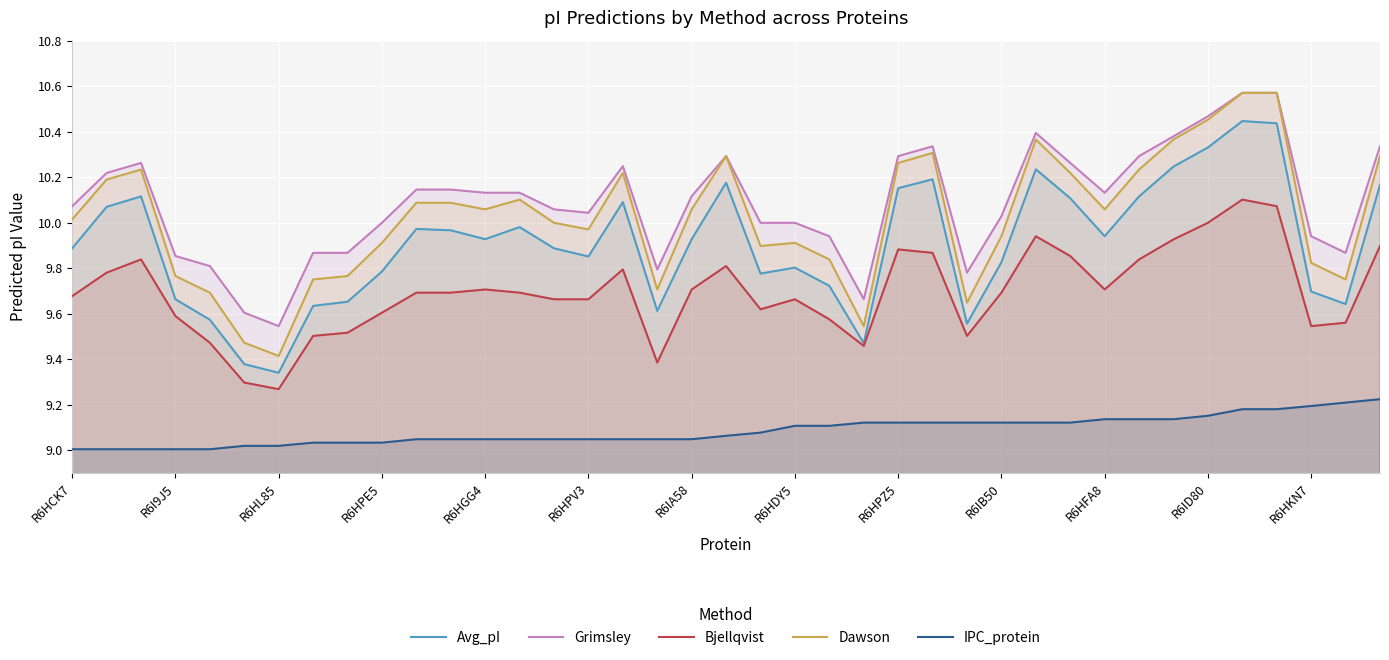

Rank the series at R6HKN7 from highest to lowest value.

Grimsley, Dawson, Avg_pI, Bjellqvist, IPC_protein